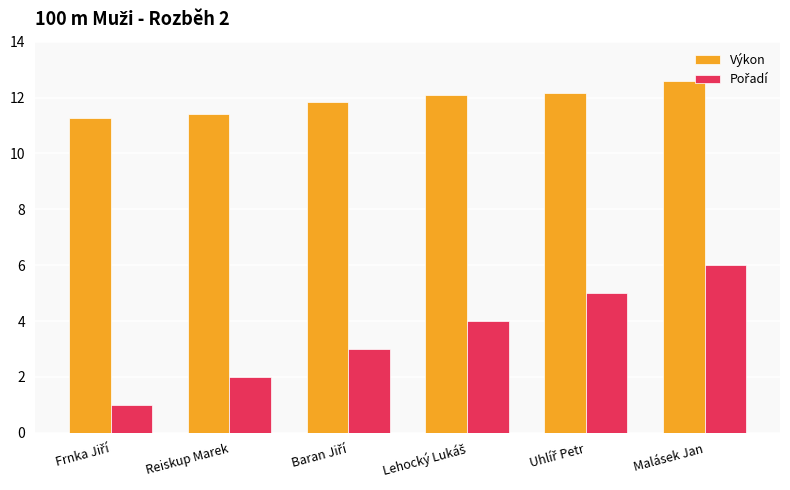

What is the difference between the maximum and second lowest values in the Výkon series?

1.2